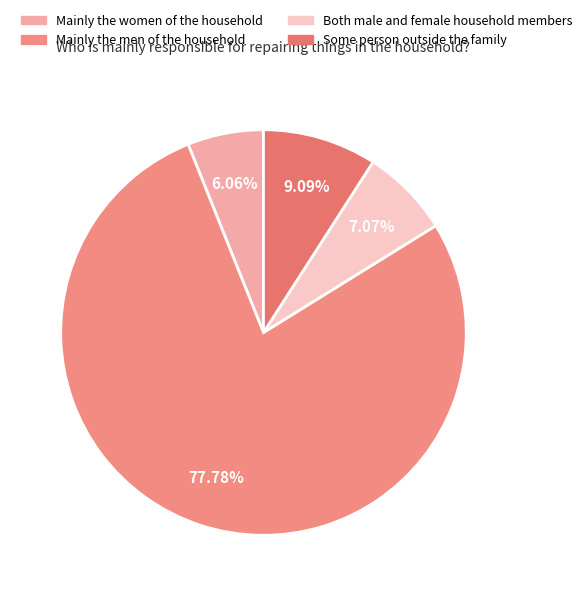

Count the number of slices in the pie.

4